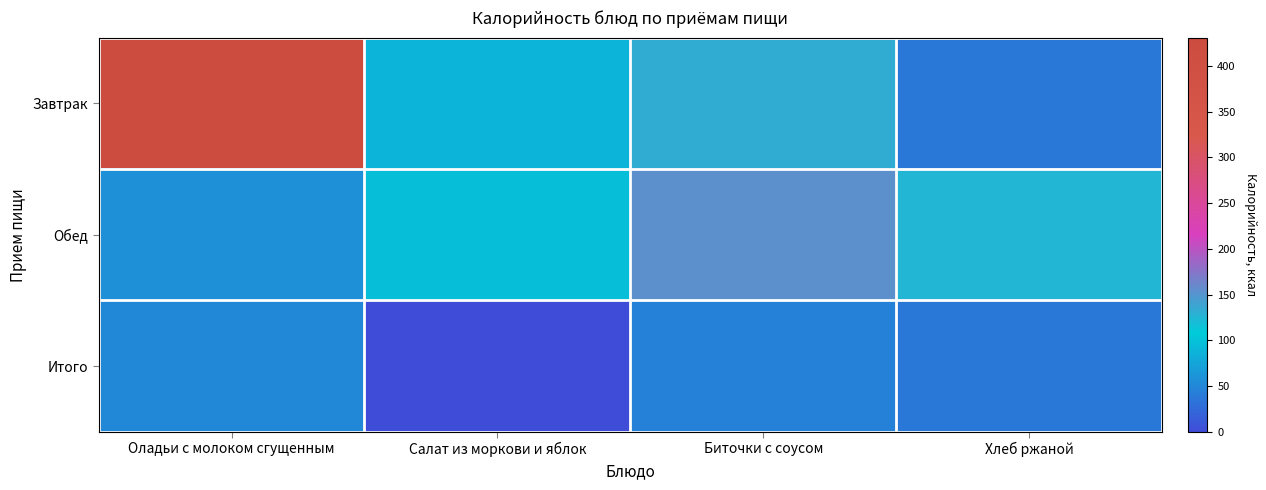

List the series in order of their peak value, highest first.

Завтрак, Обед, Итого